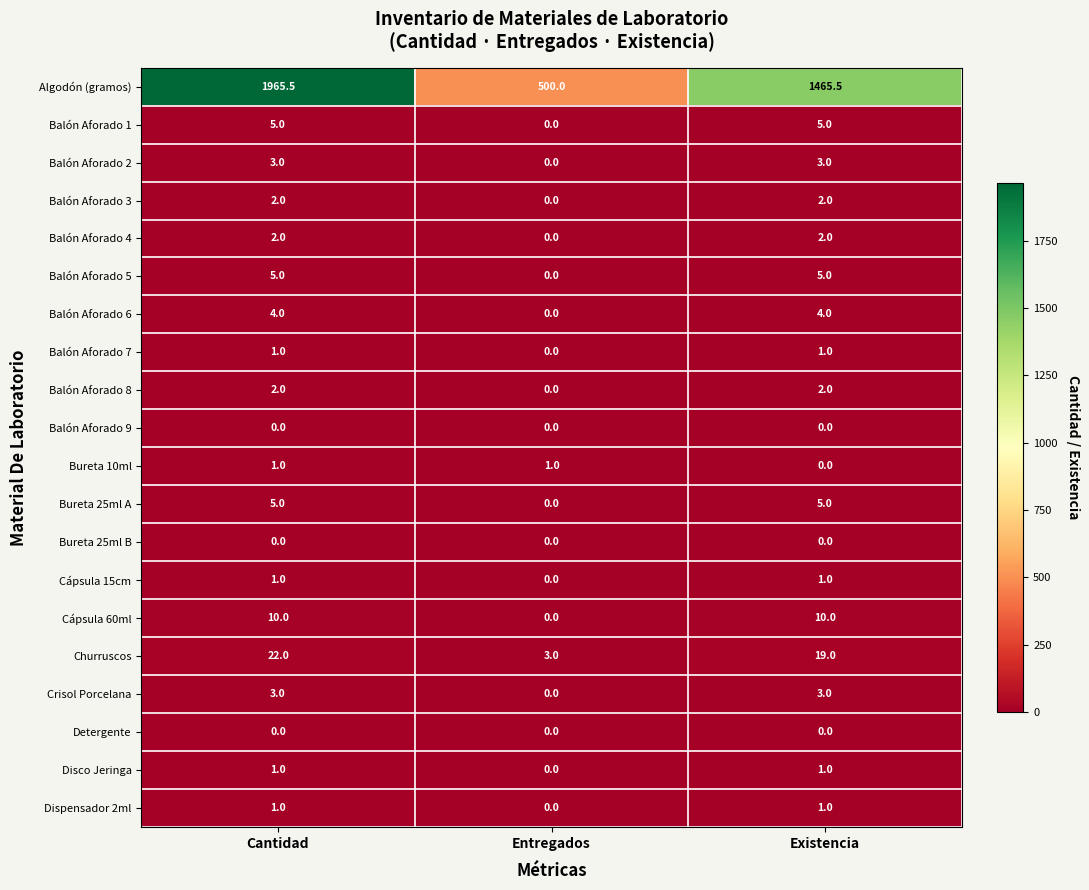

Is it true that Balón Aforado 9 equals 0.0 at Existencia?

True